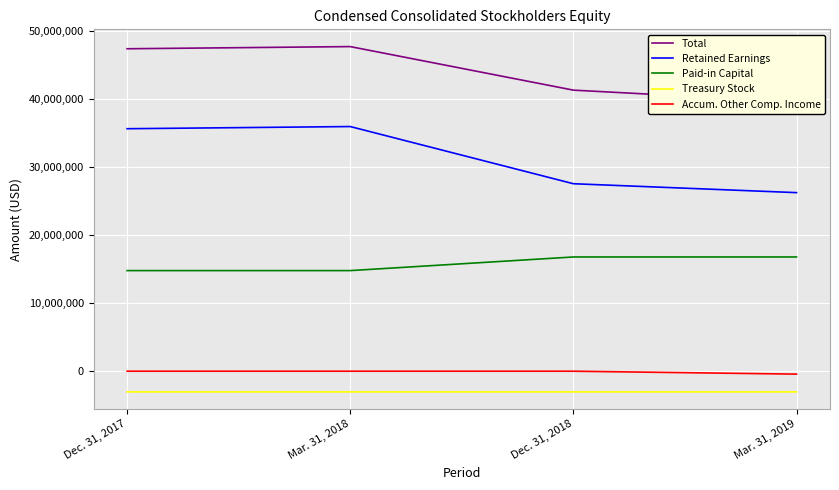

What is the sum of all Accum. Other Comp. Income values?

-427800